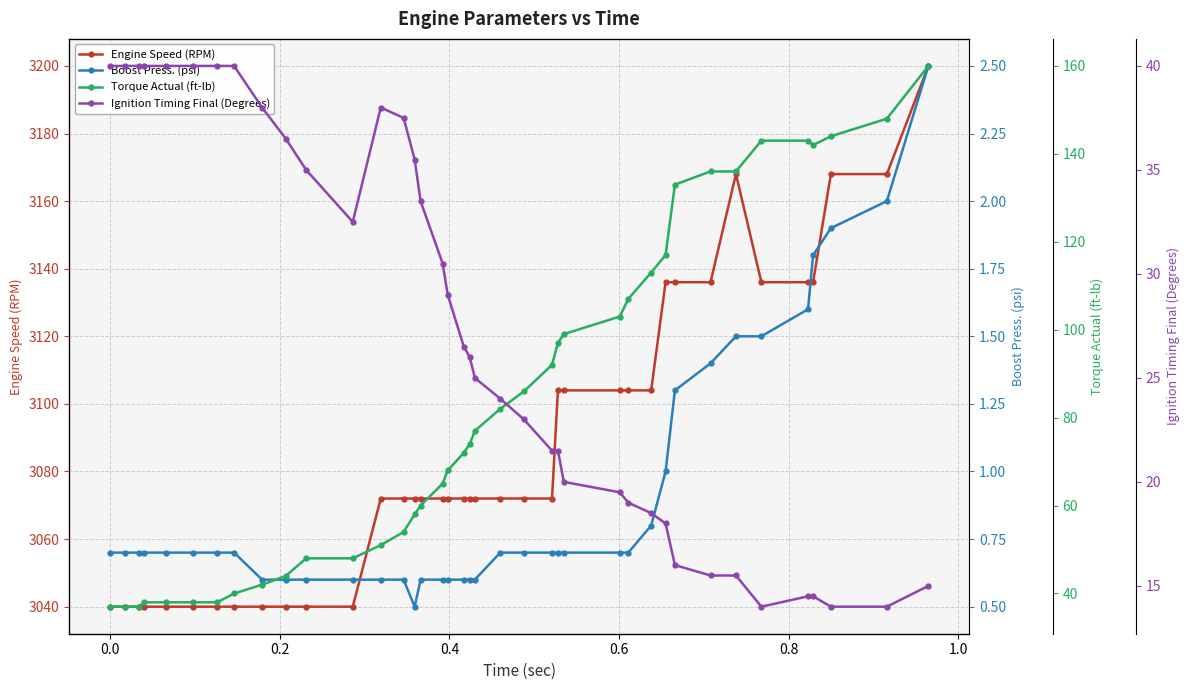

What is the sum of all Boost Press. (psi) values?

35.5